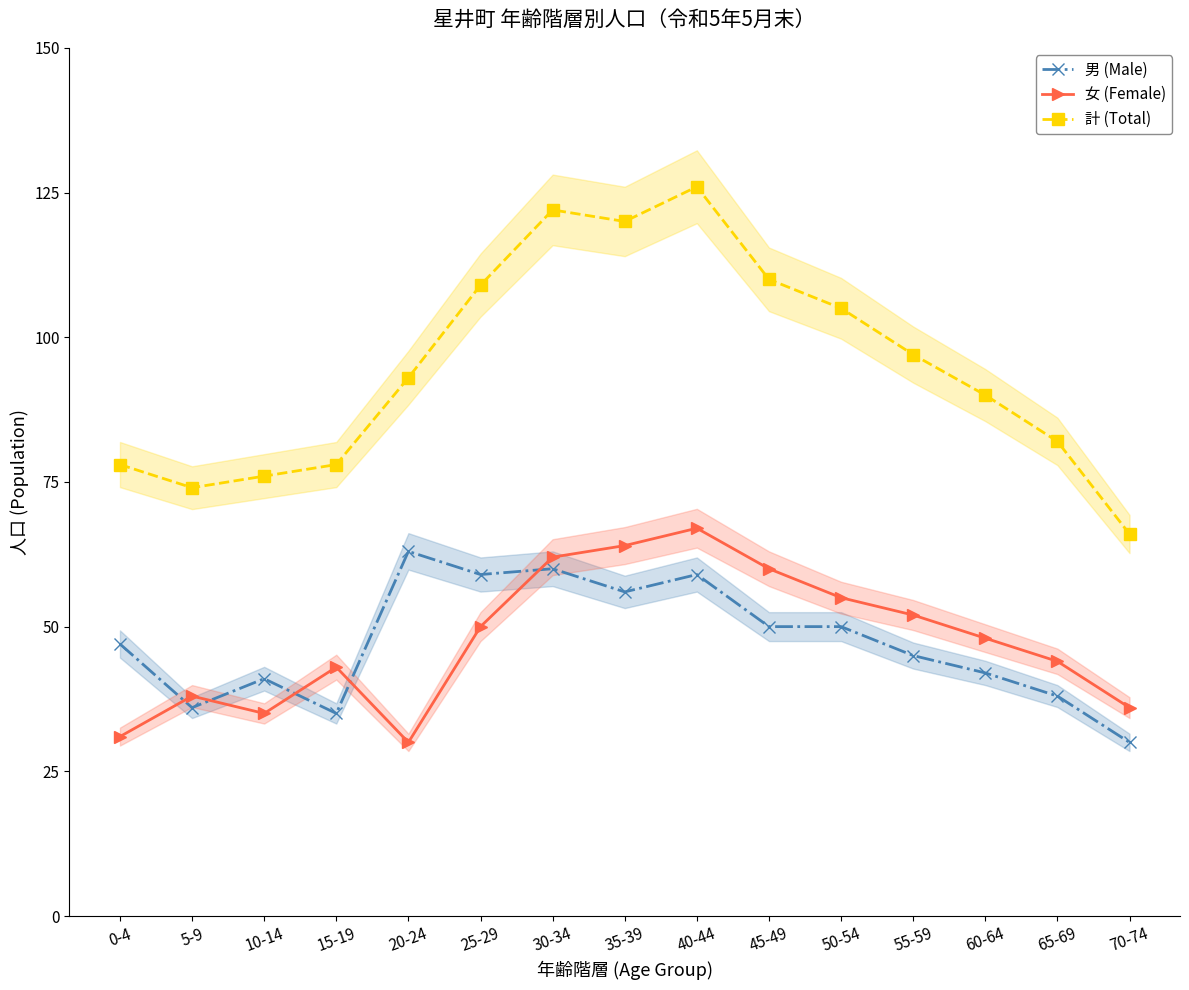

Is it true that 男 (Male) equals 27 at 25-29?

False